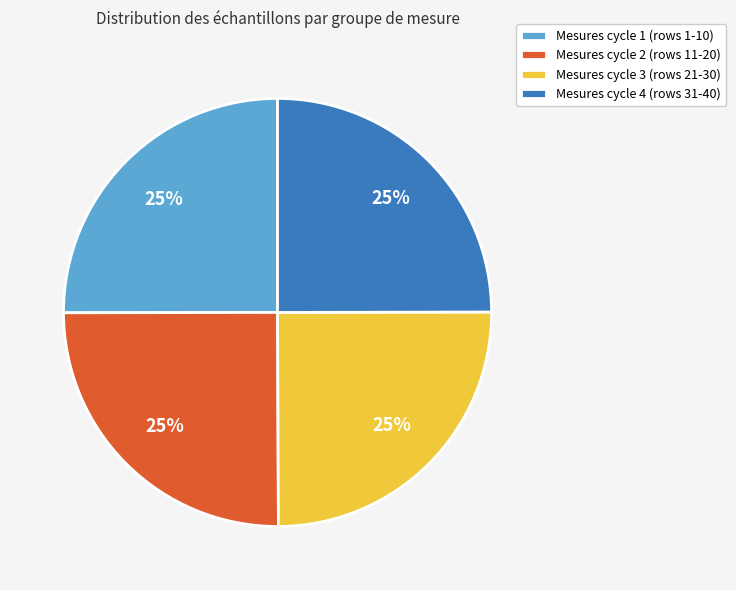

Approximately how many times larger is the value at Mesures cycle 3 (rows 21-30) compared to Mesures cycle 1 (rows 1-10)?

1.0